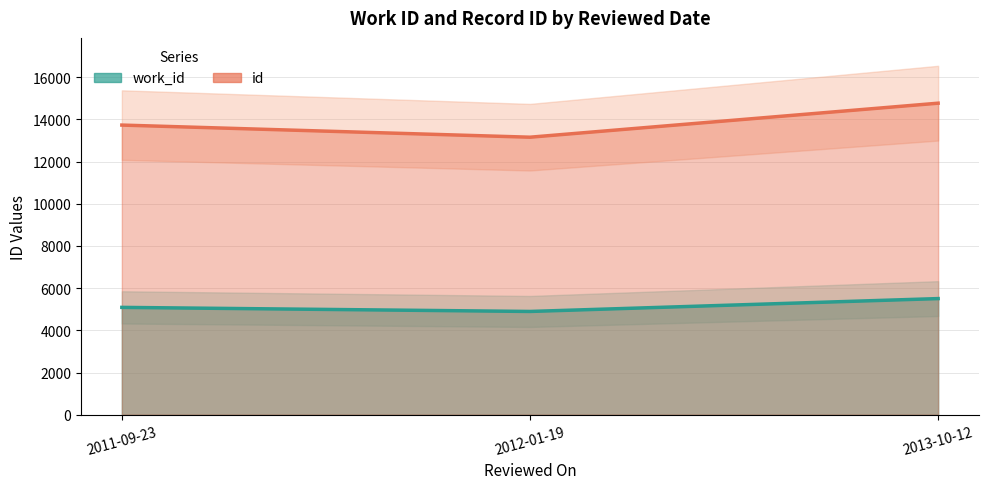

True or false: work_id has a value of 5088 at 2011-09-23.

True